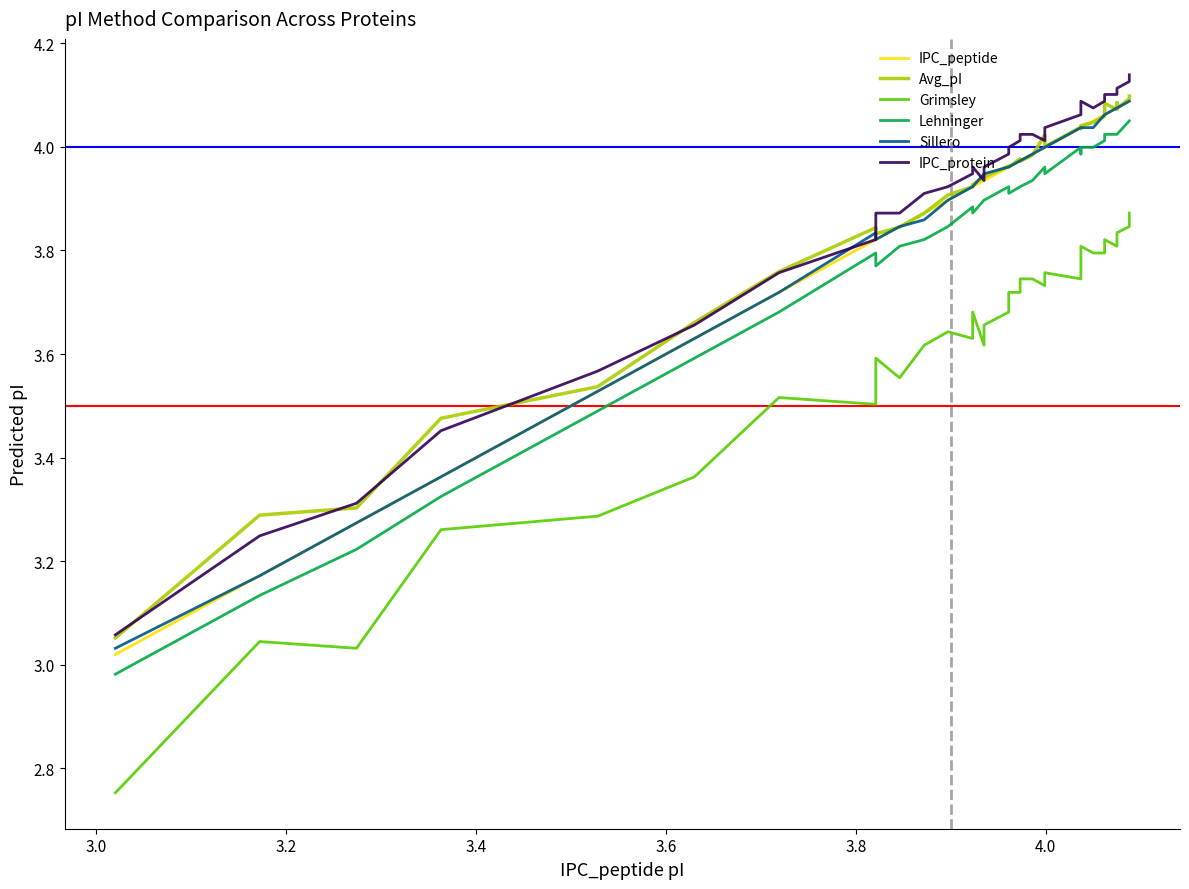

True or false: Lehninger and Avg_pI intersect in this chart.

False